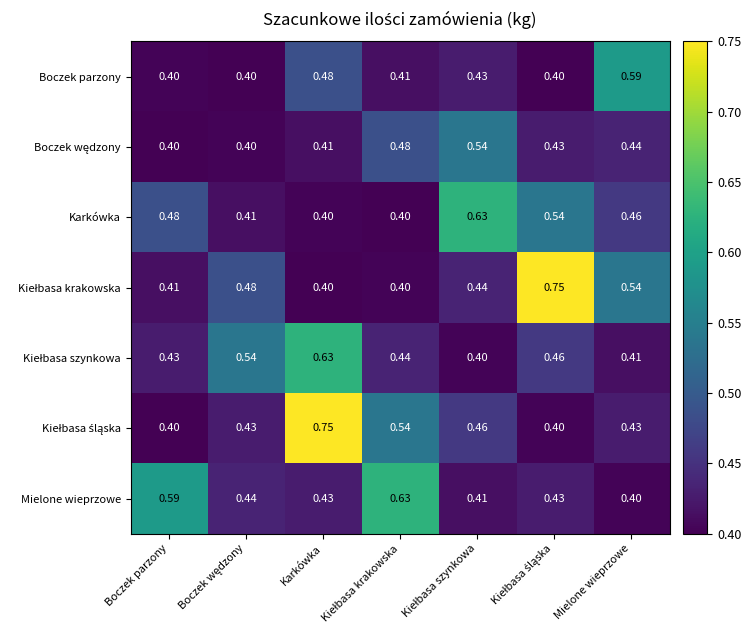

At which category is the sum across all series the highest?

Karkówka